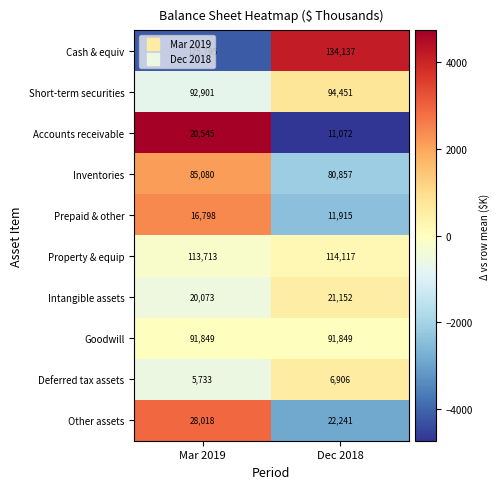

Between Mar 2019 and Dec 2018, which series saw the biggest shift?

Accounts receivable